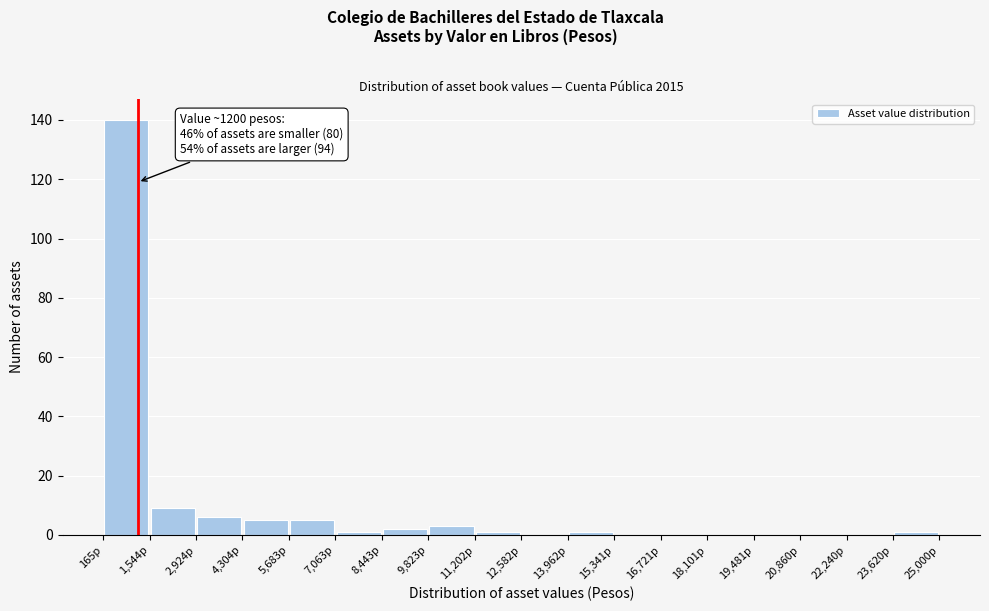

Which range on the x-axis has the tallest bar?

200 to 1600